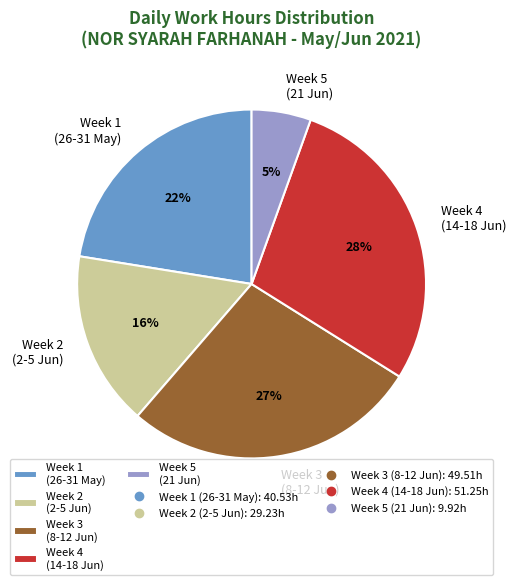

Is it true that Week 1 (26-31 May) is 11% of the pie?

False